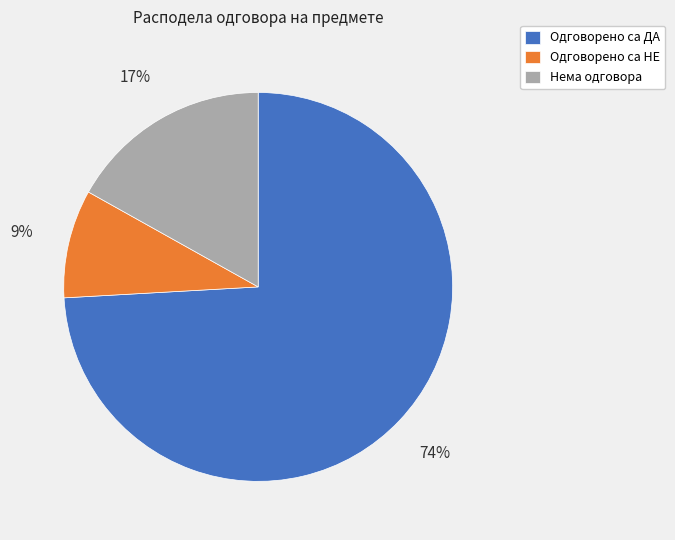

Is the sum of Нема одговора and Одговорено са НЕ greater than half?

No